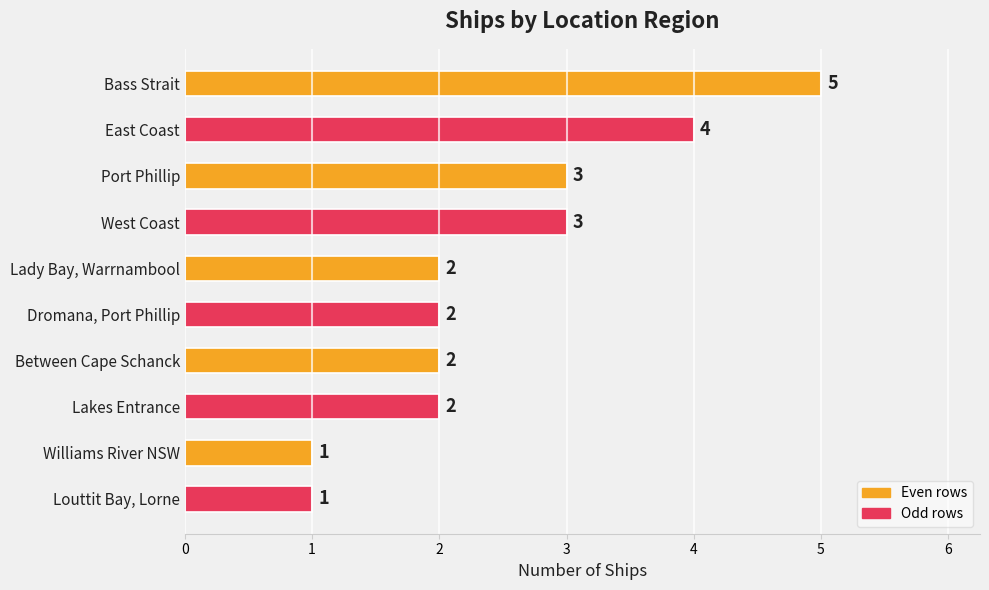

Which label corresponds to the largest value in the chart?

Bass Strait